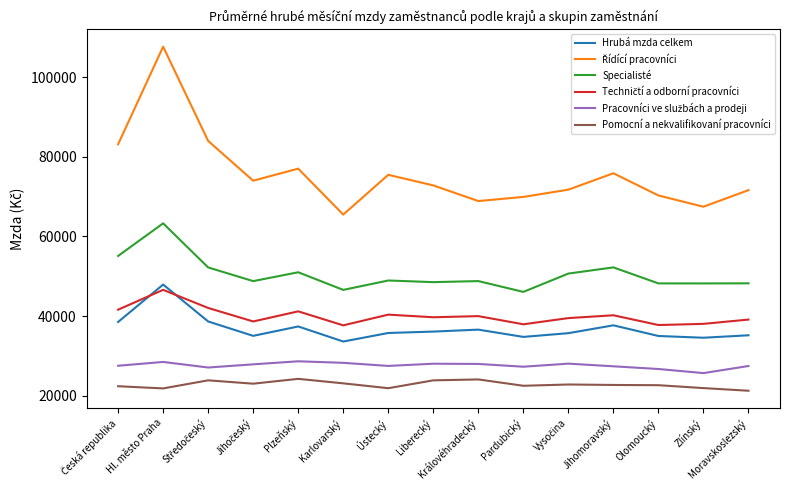

What position from the right is Ústecký?

9